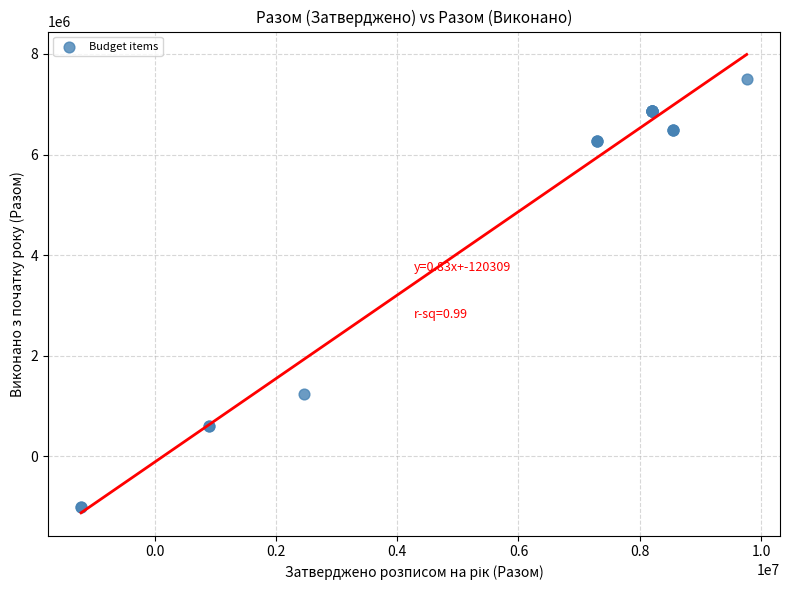

What Y value in the scatter plot is closest to 3245801?

1227000.0